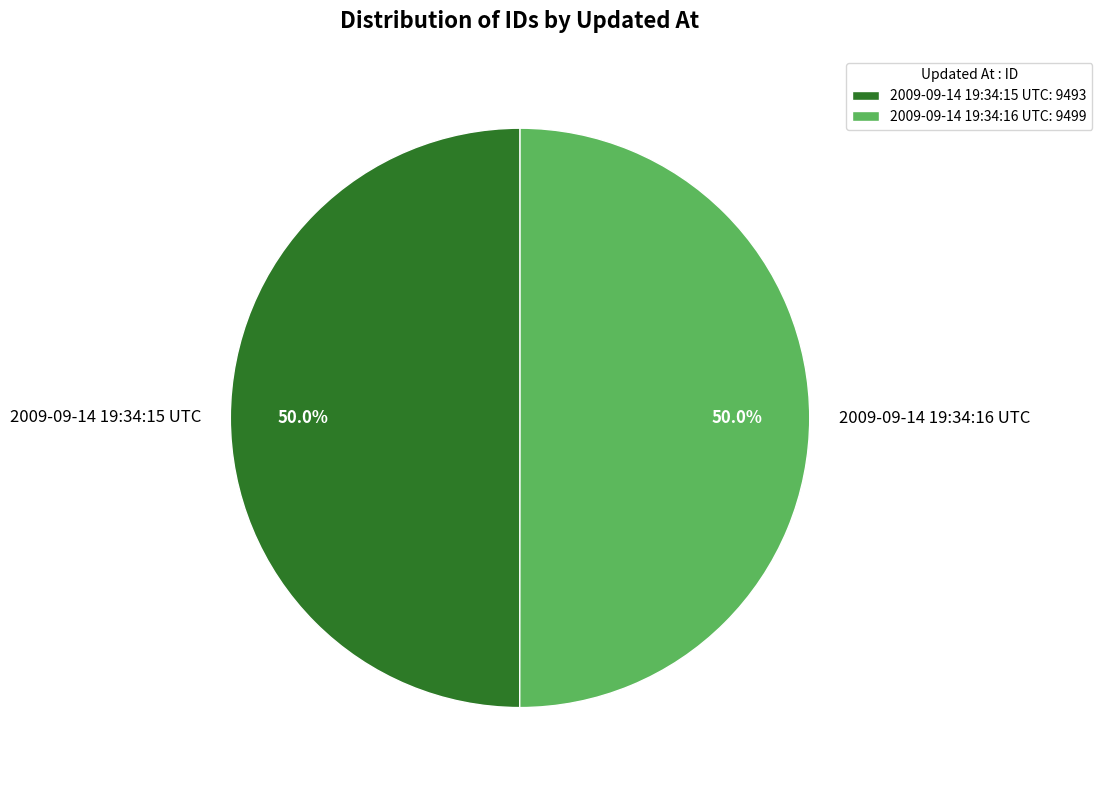

Approximately how many times larger is the value at 2009-09-14 19:34:15 UTC compared to 2009-09-14 19:34:16 UTC?

1.0